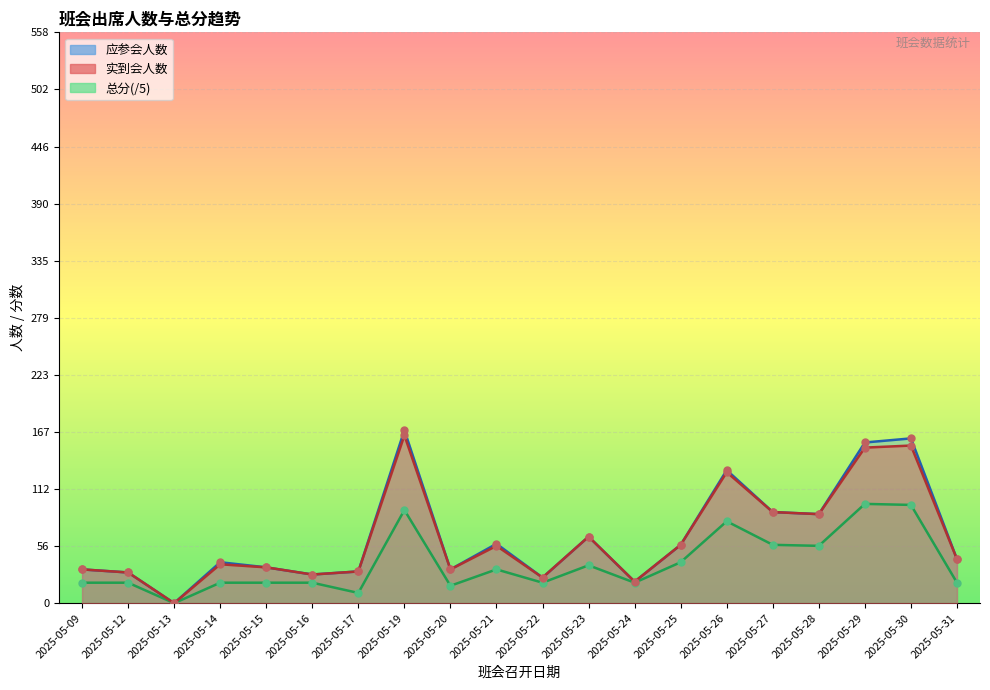

Reading left to right, extract all data points from this chart.

实到会人数: 33	30	0	38	35	28	31	164	33	56	25	65	21	57	128	89	87	152	154	43
应参会人数: 33	30	0	40	35	28	31	169	33	58	25	65	21	57	130	89	87	157	161	43
总分: 20	20	0	20	20	20	10	91	17	33	20	37	20	40	80	57	56	97	96	20